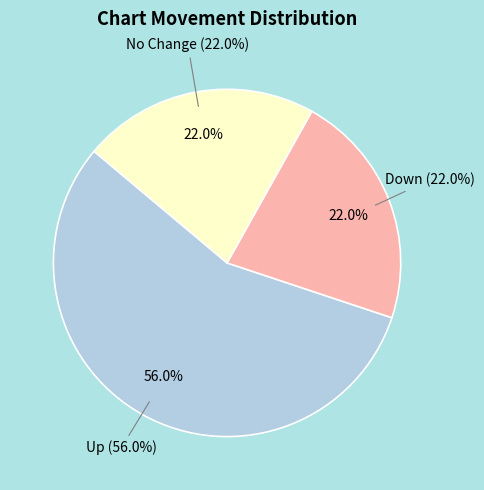

What is the majority slice?

up